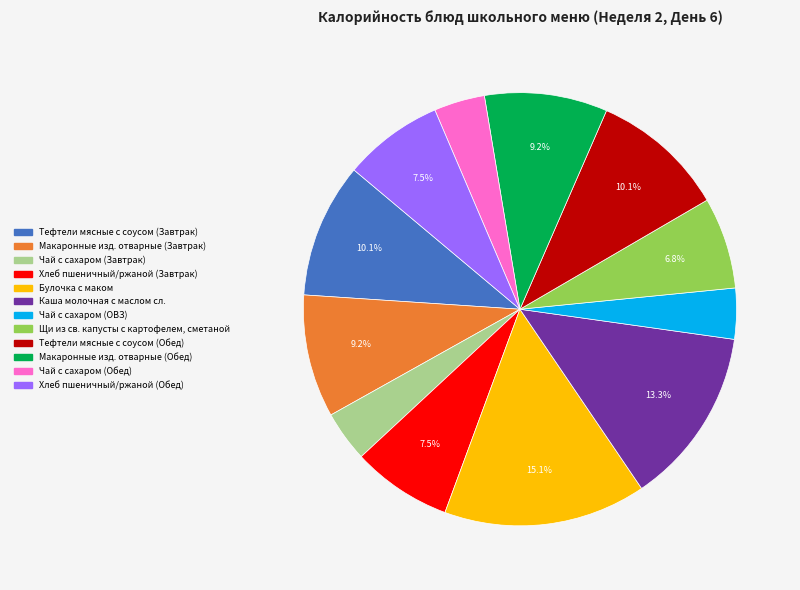

What is the largest slice in the pie chart?

Булочка с маком